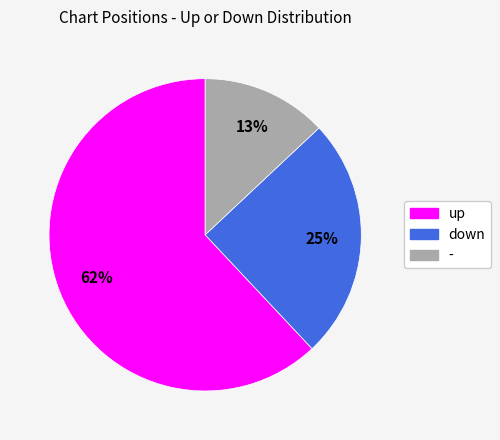

Does down represent more than half of the total?

No